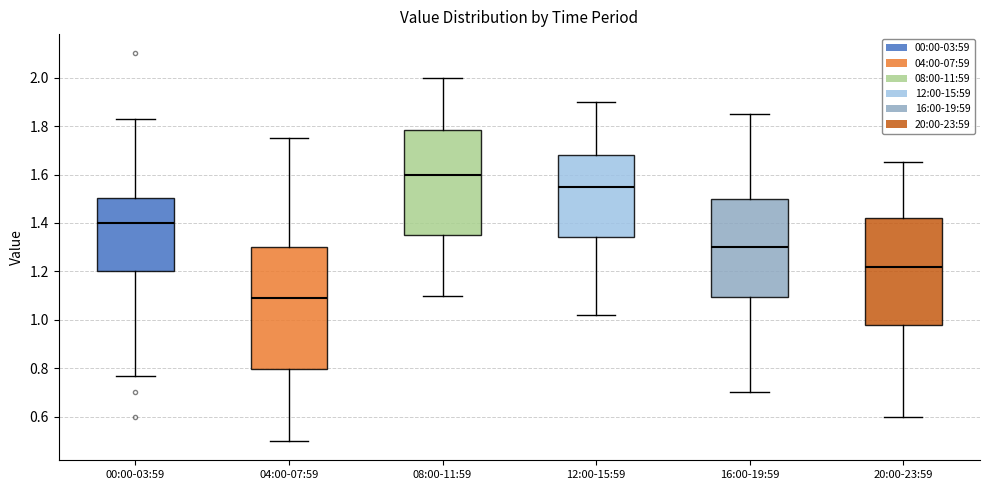

Where does the median line of the box for 00:00-03:59 sit on the y-axis? The values are not printed on the chart, so give them approximately, as read against the axis.

1.40